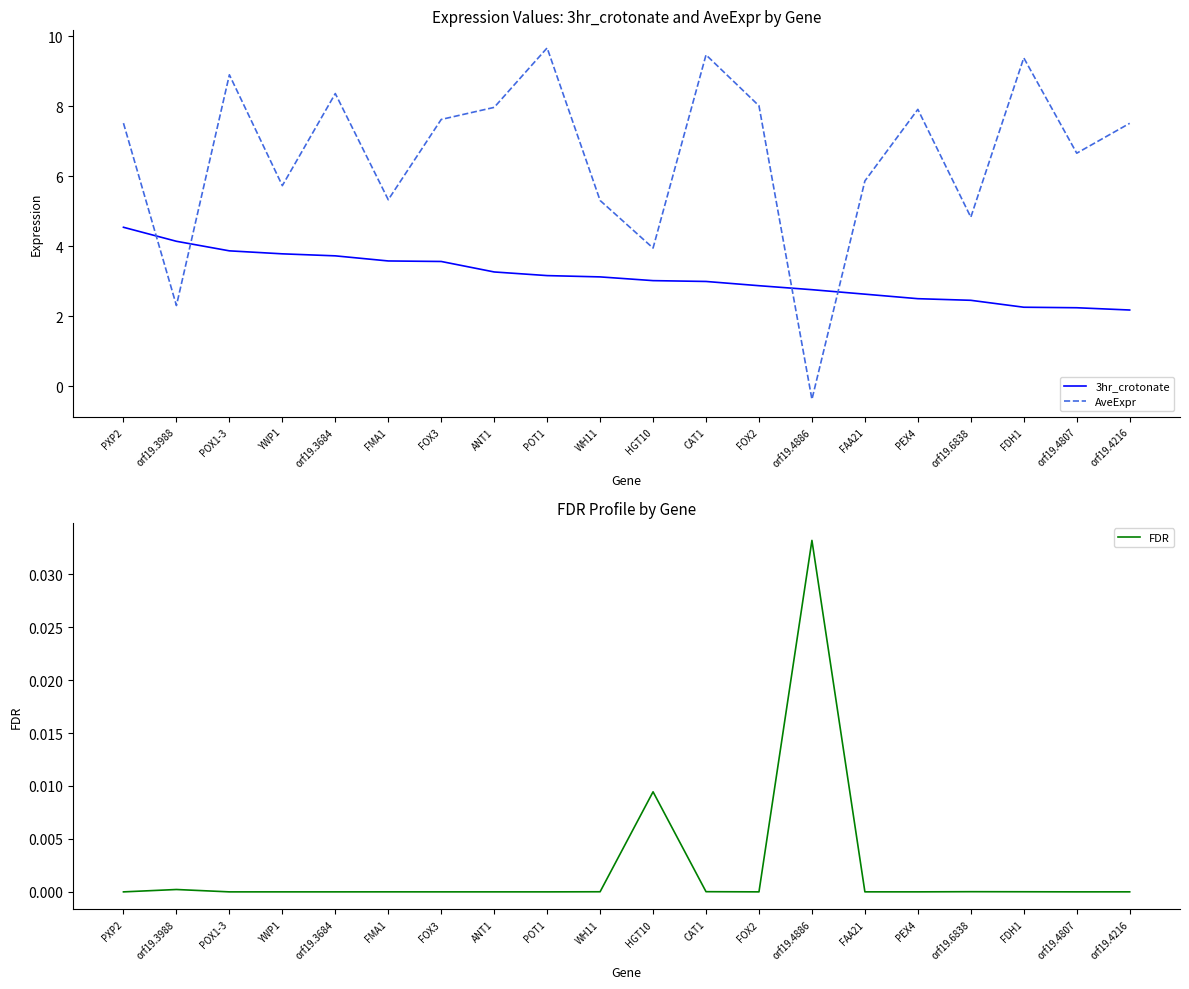

At which category is the sum across all series the highest?

POT1